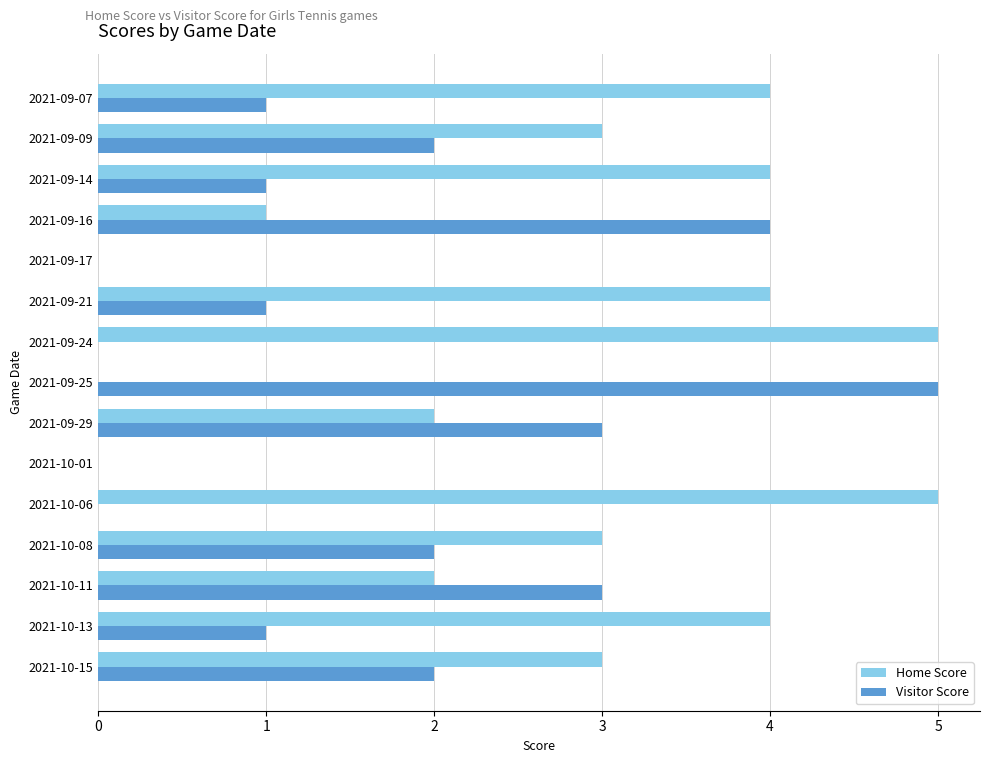

Which category has the highest value in the Visitor Score series?

2021-09-25